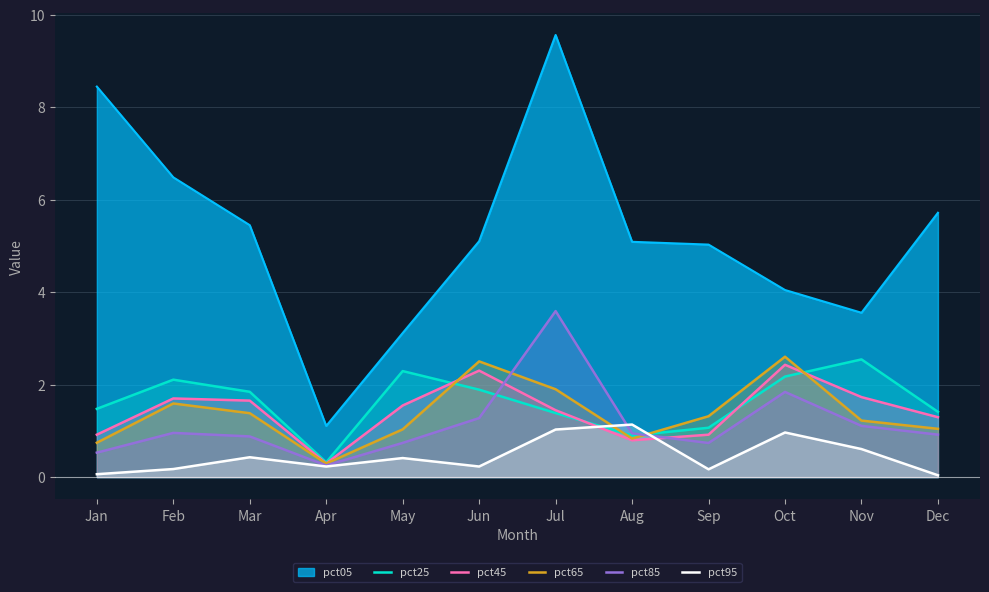

Where is the first local minimum for pct25?

Apr